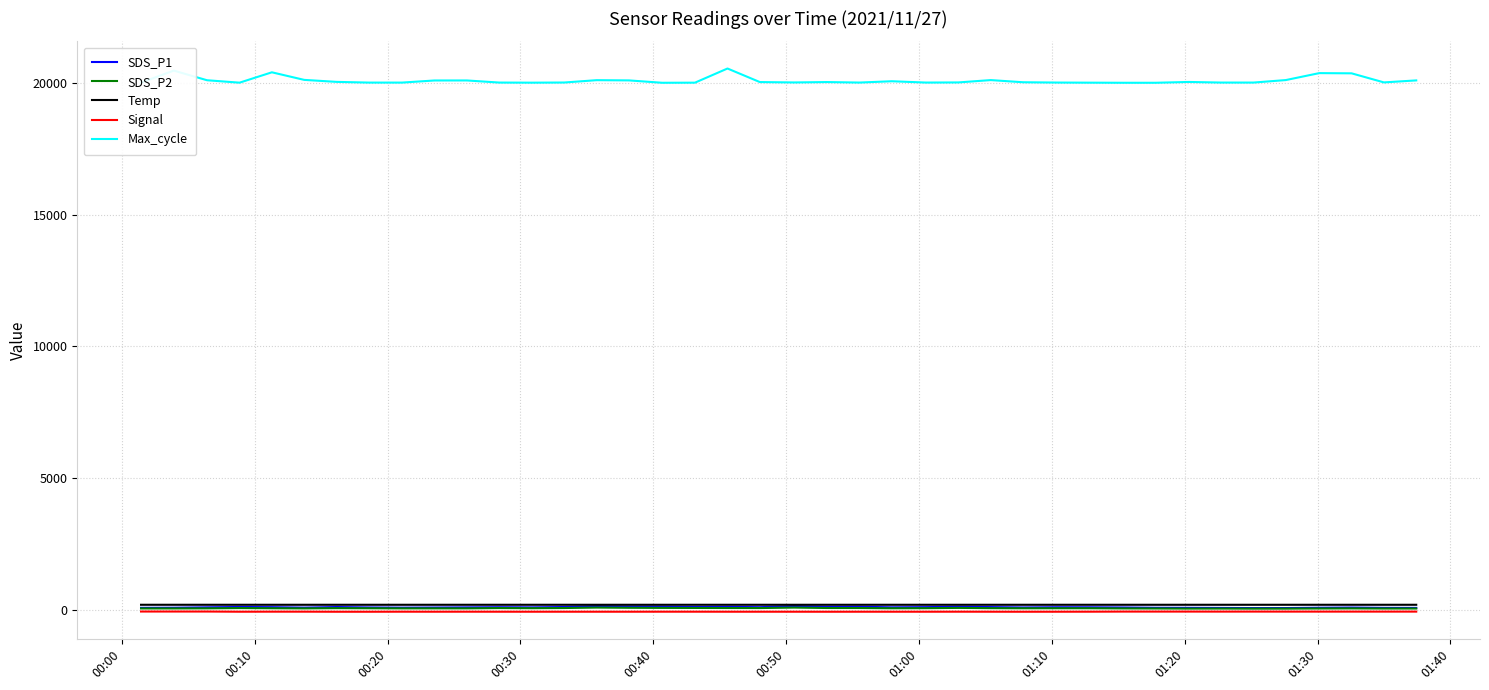

Is this an area chart (filled region under the line)?

No